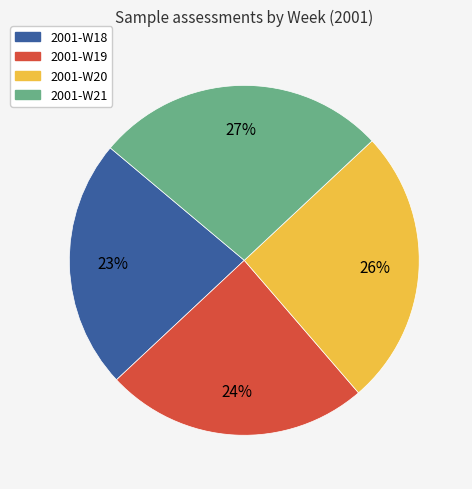

Which category has the smallest portion of the pie?

2001-W18